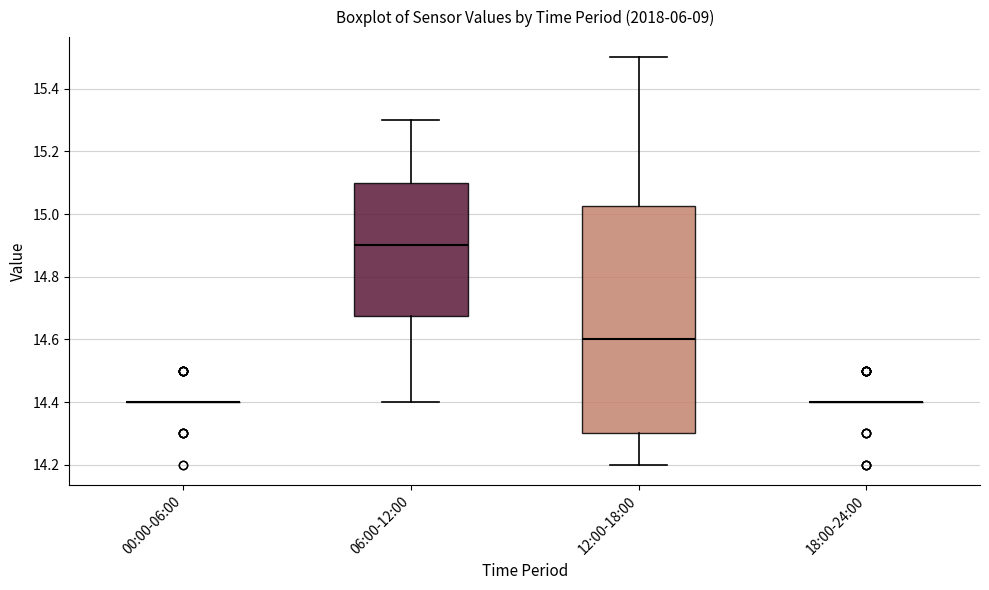

Which box is the tallest, from its lower edge to its upper edge?

12:00-18:00